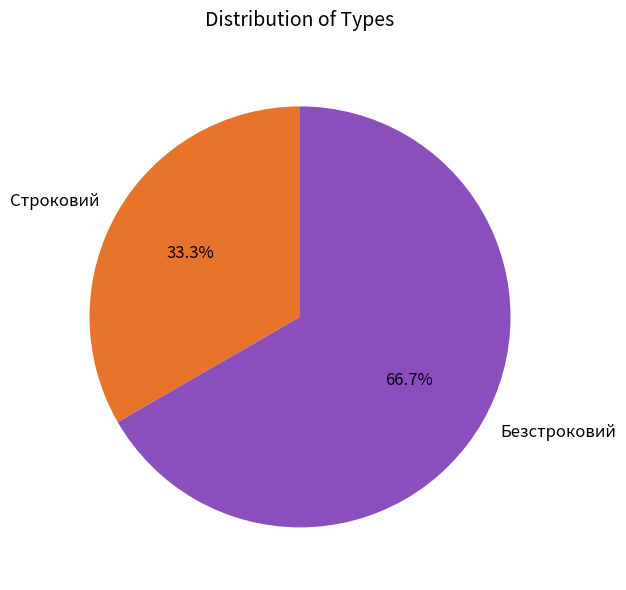

To the nearest percent, what percentage of the pie is Безстроковий?

67%